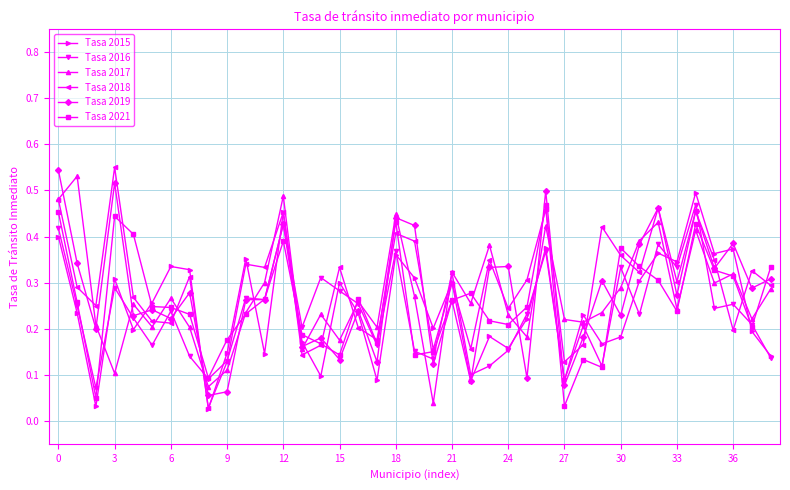

True or false: Tasa 2018 has more than 2 points higher than both neighbors.

True